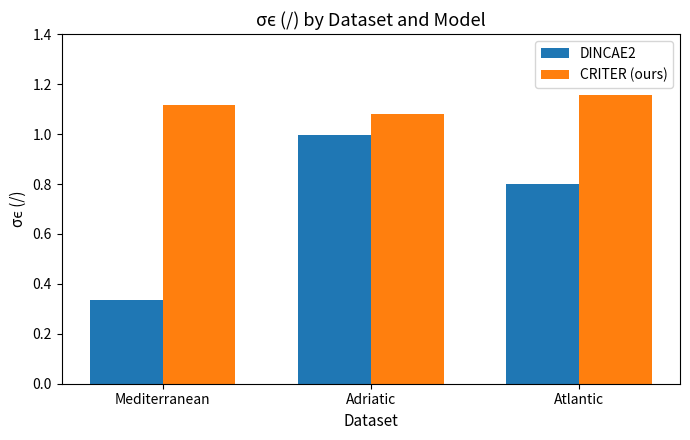

What is the difference between the maximum and second lowest values in the DINCAE2 series?

0.2